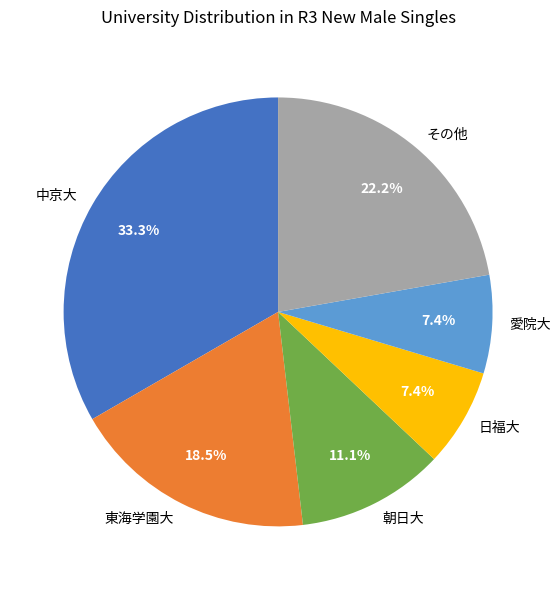

What percentage is the 朝日大 slice, to the nearest percent?

11%